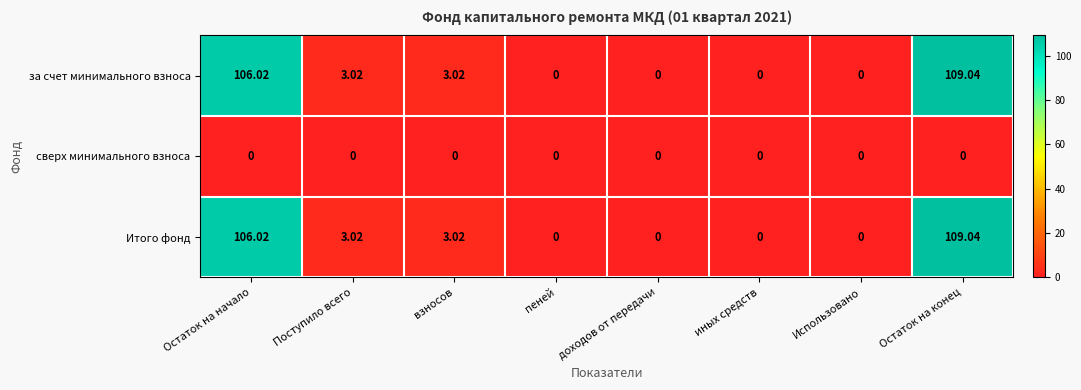

Where does the Итого фонд series first go above 3?

Остаток на начало